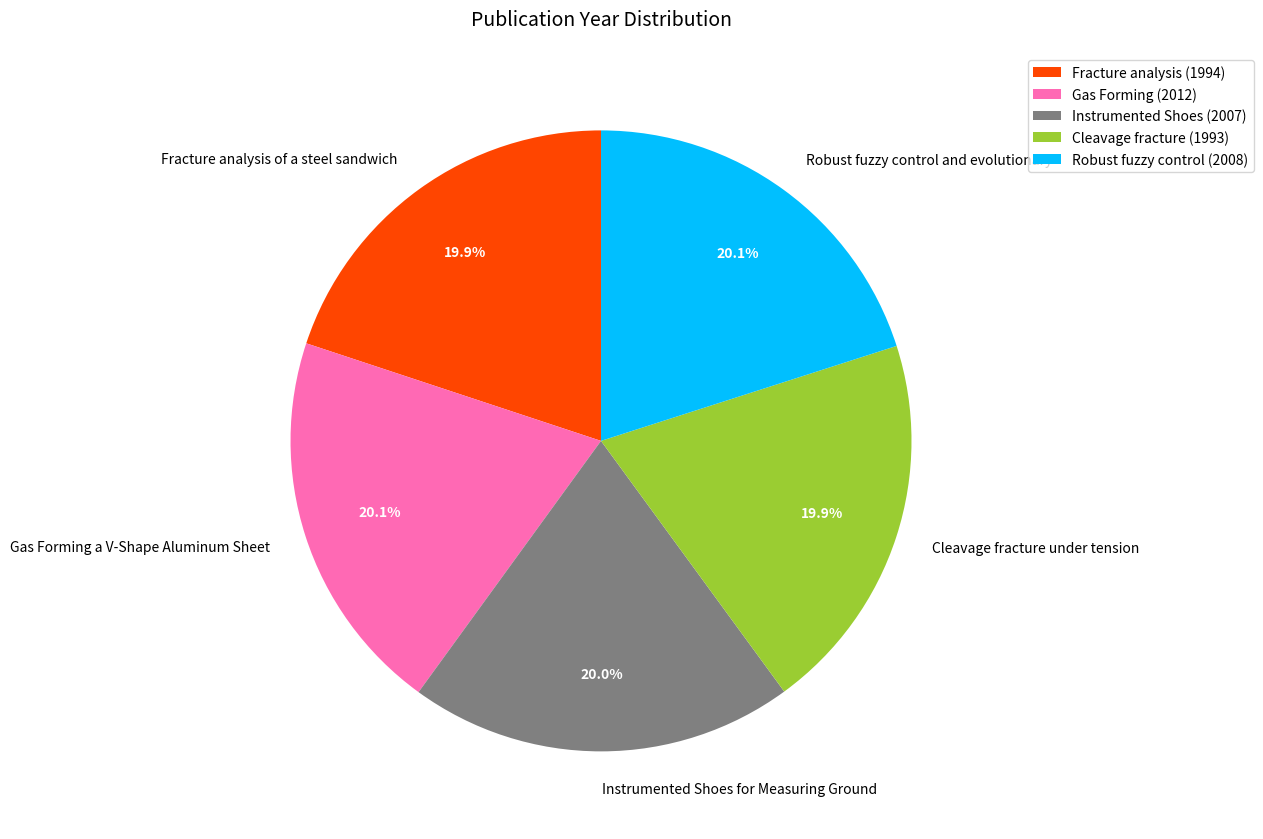

Approximately how many times larger is the value at Fracture analysis of a steel sandwich compared to Gas Forming a V-Shape Aluminum Sheet?

1.0